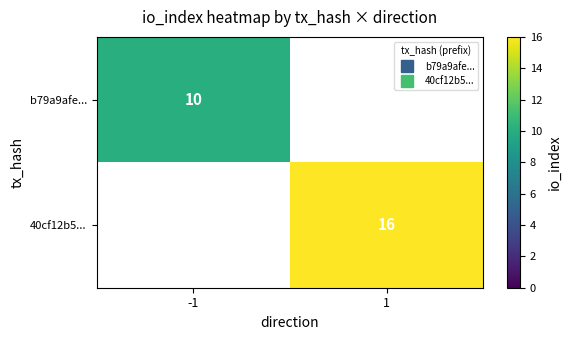

How many positive values does the b79a9afe... series have?

1